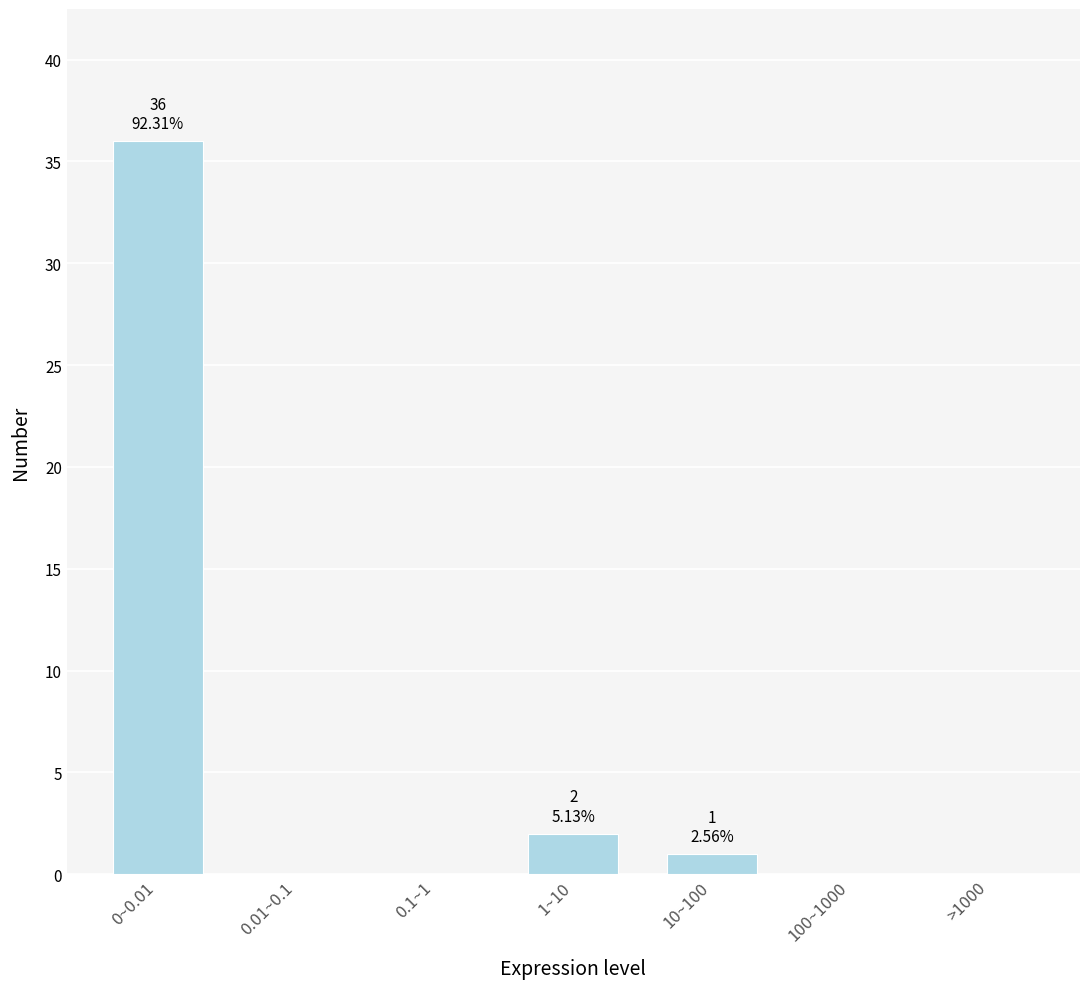

Reading left to right, list all the values displayed in this chart.

0~0.01=36	0.01~0.1=0	0.1~1=0	1~10=2	10~100=1	100~1000=0	>1000=0